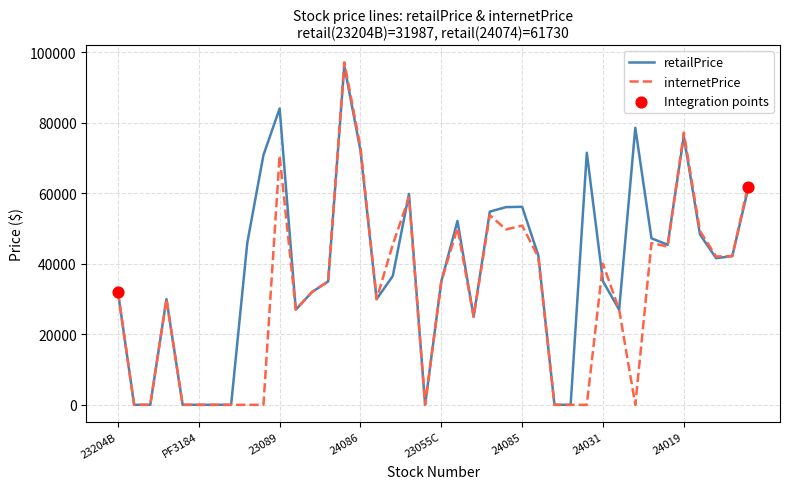

Which series has the largest range (max minus min)?

internetPrice